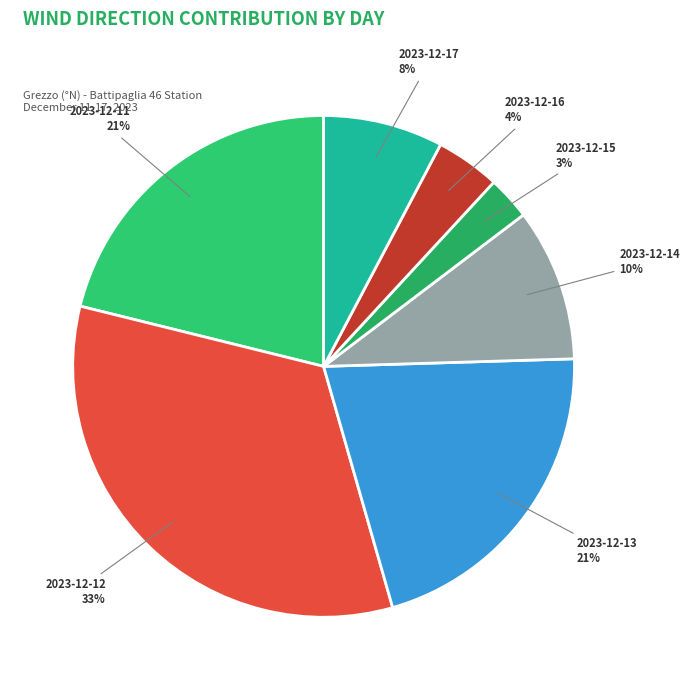

Which slice is the smallest?

2023-12-15